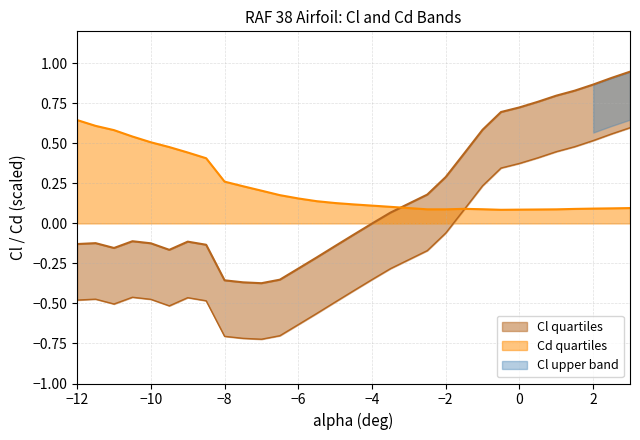

True or false: Cl has a value of 0.8 at -1.

False